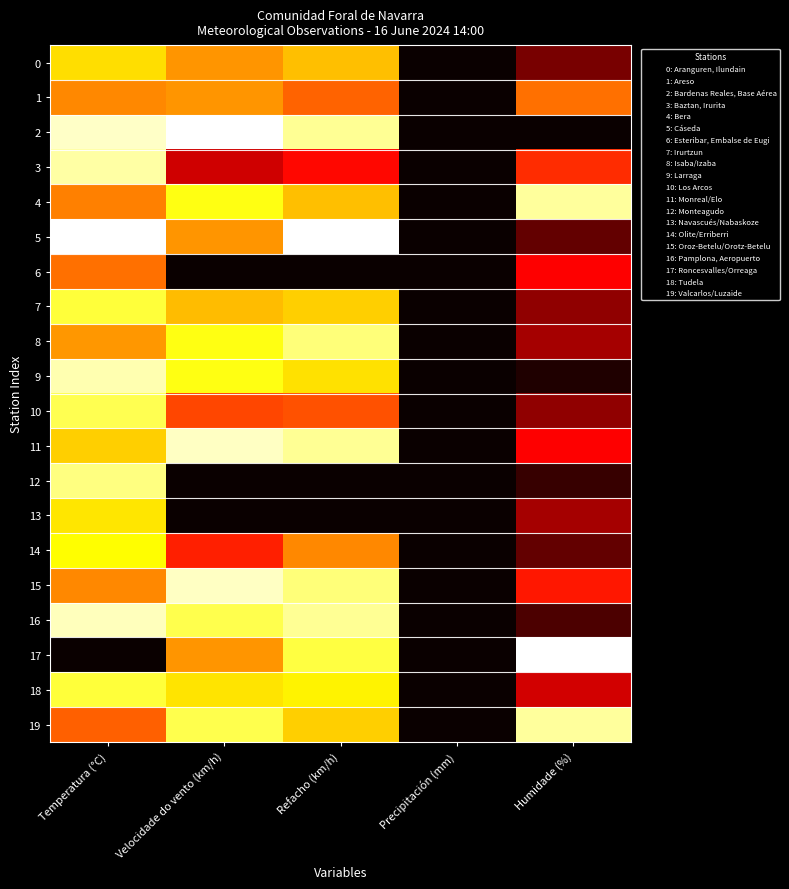

Which series has the largest range (max minus min)?

2